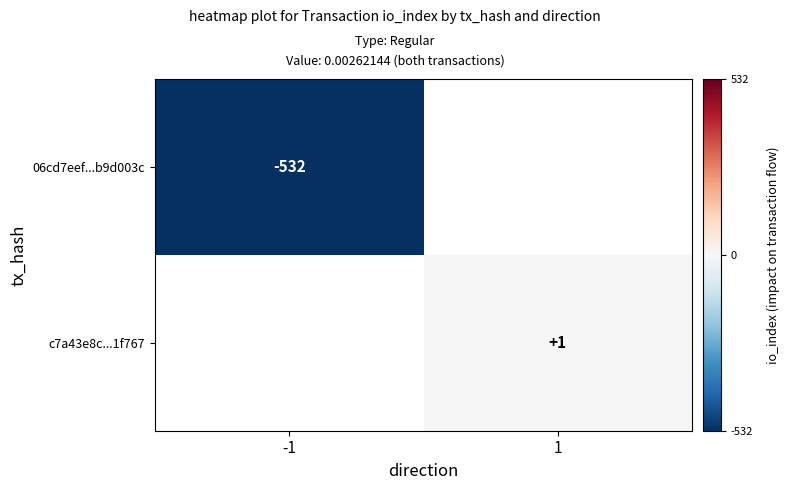

Is it true that 06cd7eef...b9d003c equals -532 at -1?

True